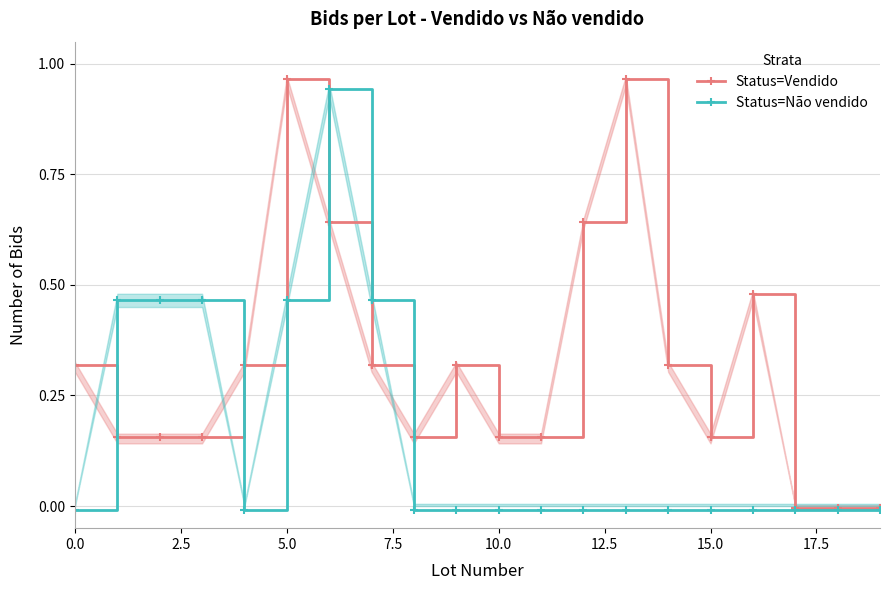

How many interior local peaks does the Status=Vendido series have?

4